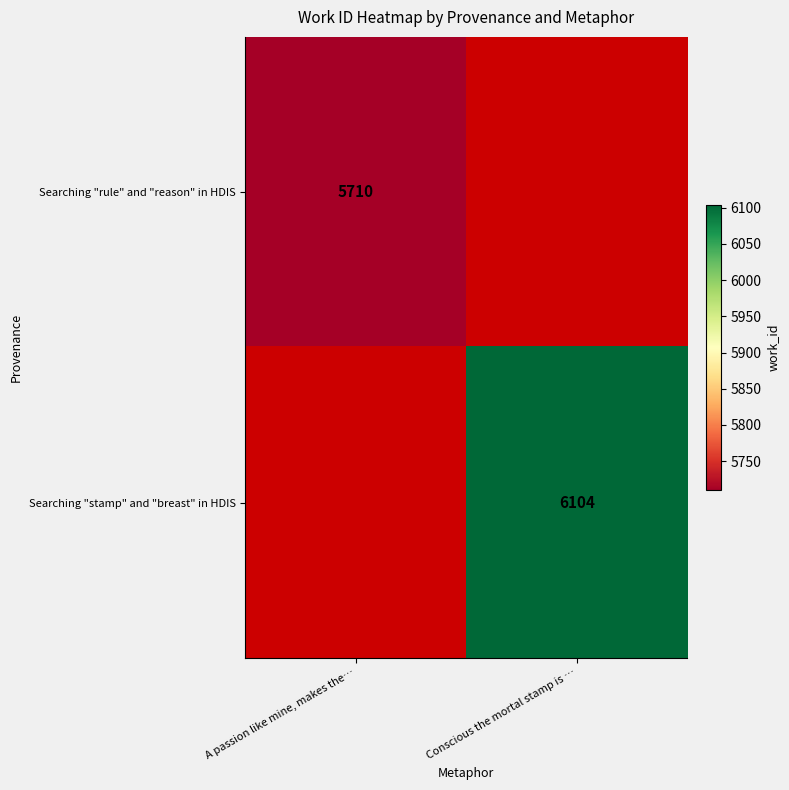

What is the maximum value shown in the chart?

6104.0